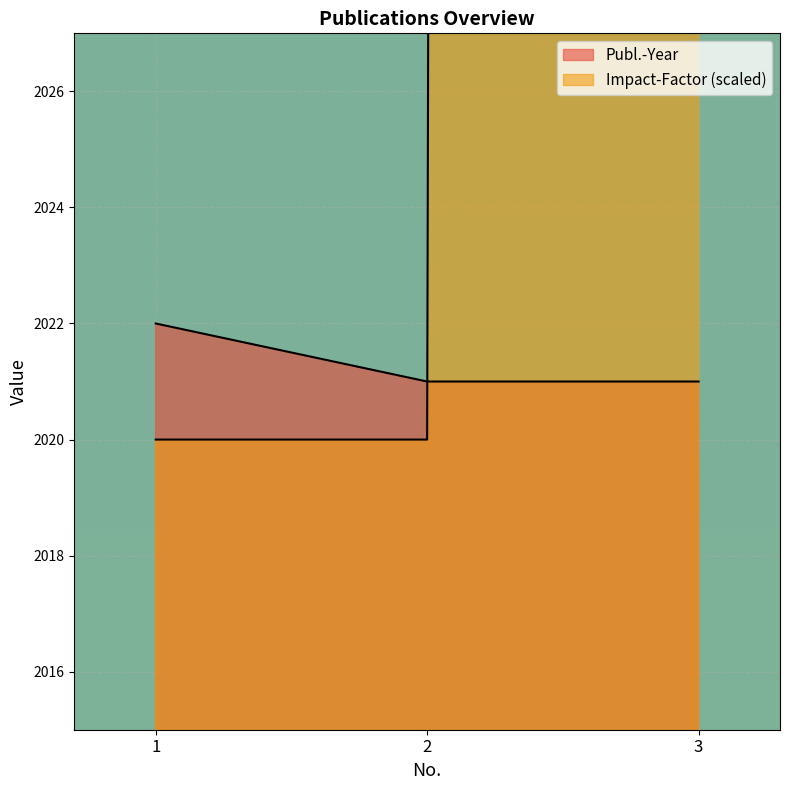

What is the spread (max minus min) of values at 3?

1825